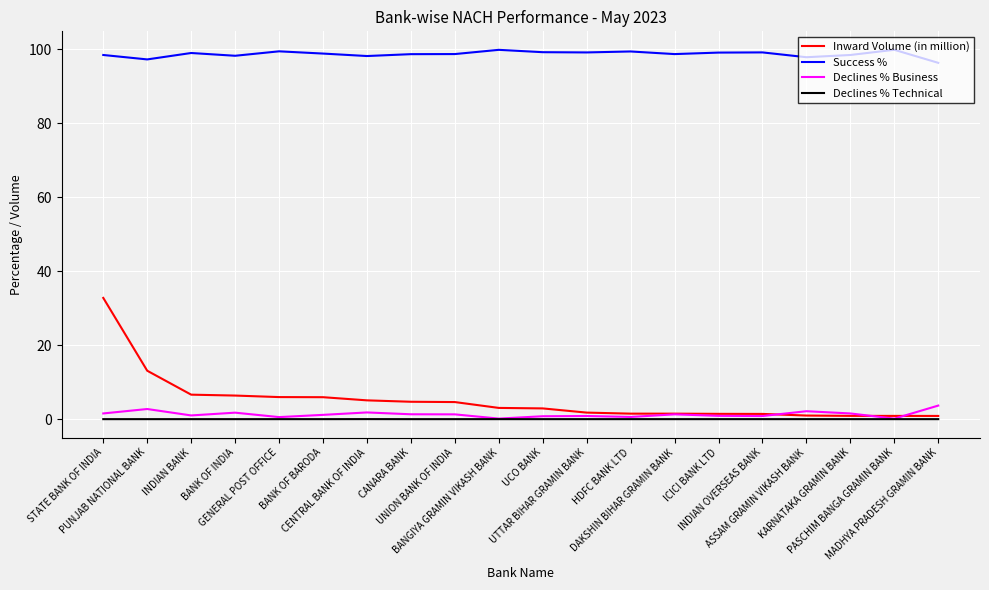

True or false: Declines % Business has more than 1 interior local peaks.

True